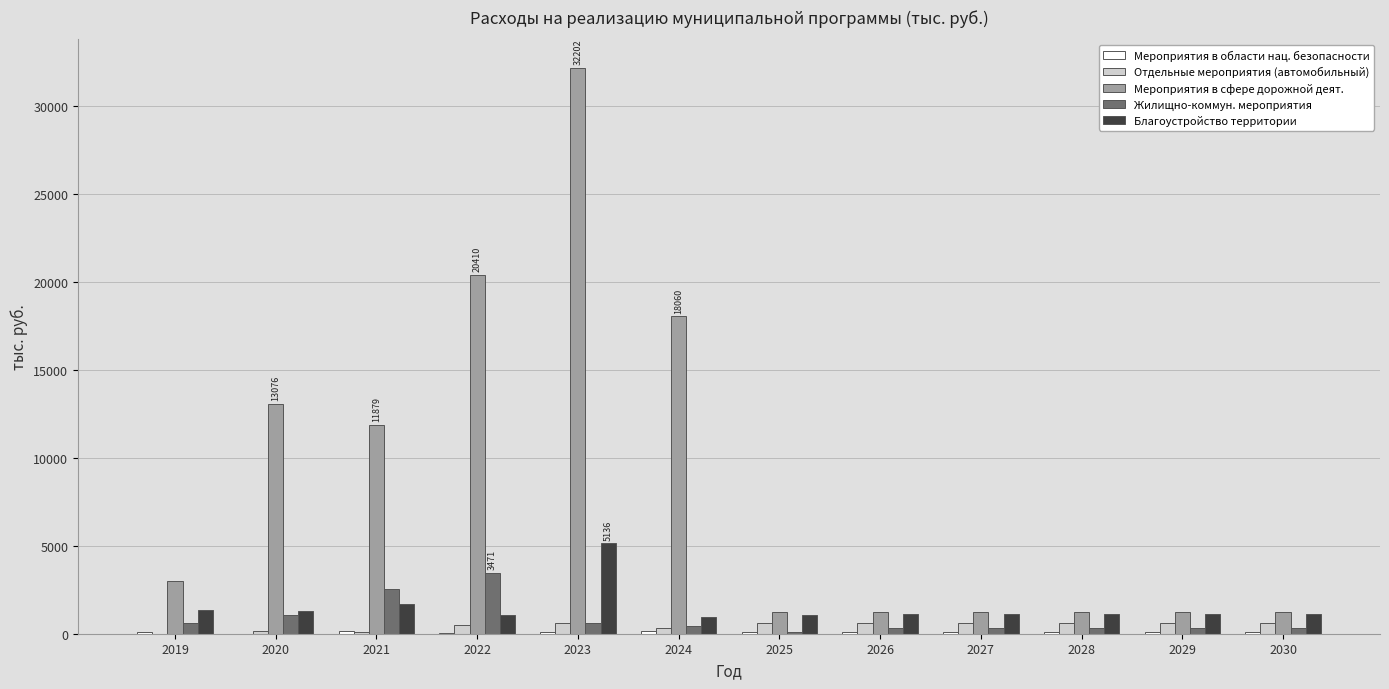

Which series has the largest total across all categories?

Мероприятия в сфере дорожной деят.